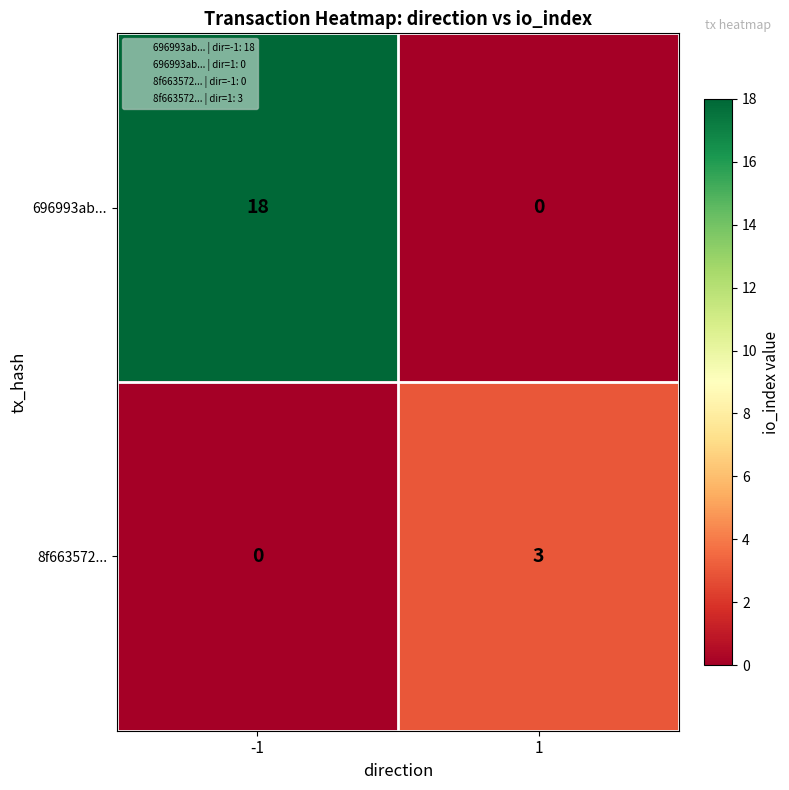

What is the total value across all series at -1?

18